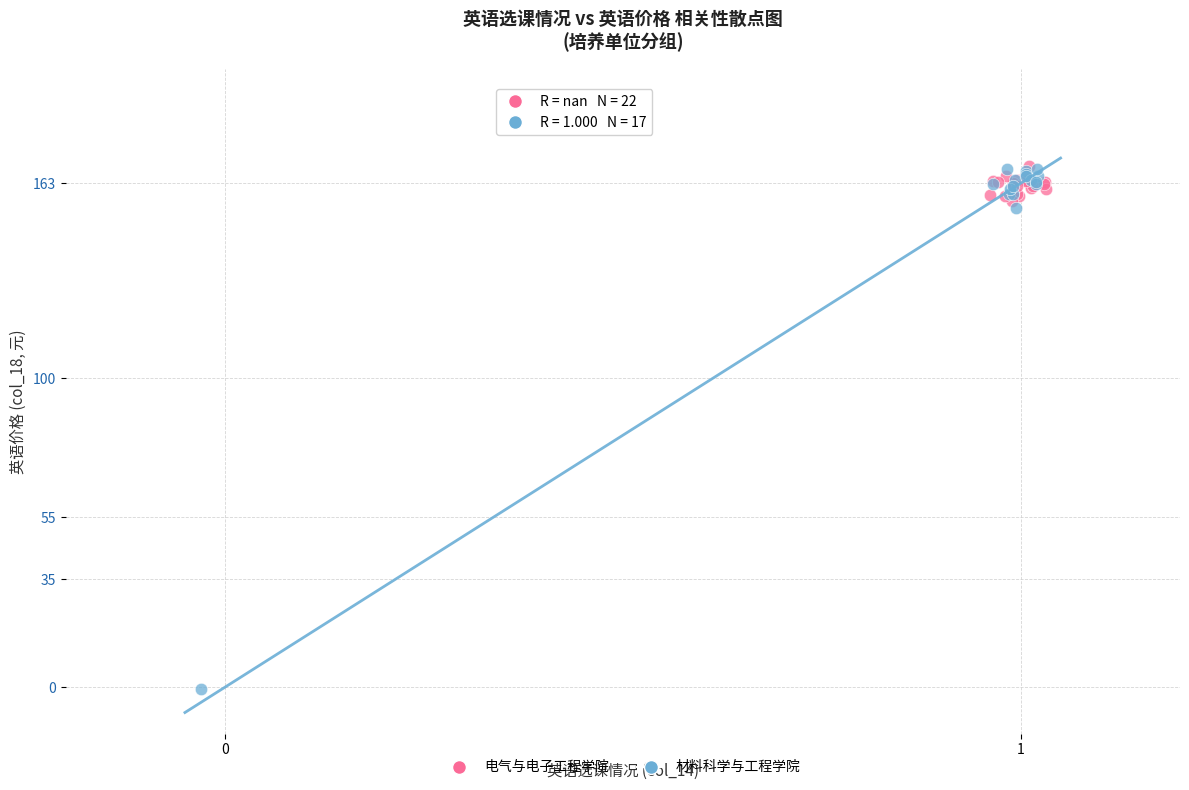

Which series reaches the minimum Y coordinate?

材料科学与工程学院